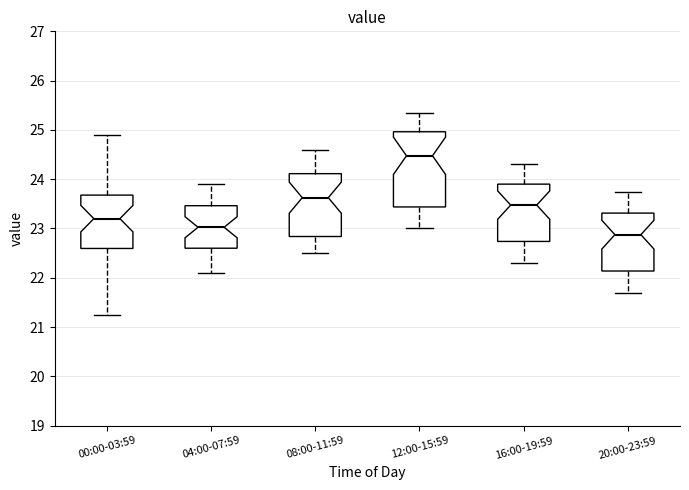

Where does the median line of the box for 08:00-11:59 sit on the y-axis? The values are not printed on the chart, so give them approximately, as read against the axis.

23.6